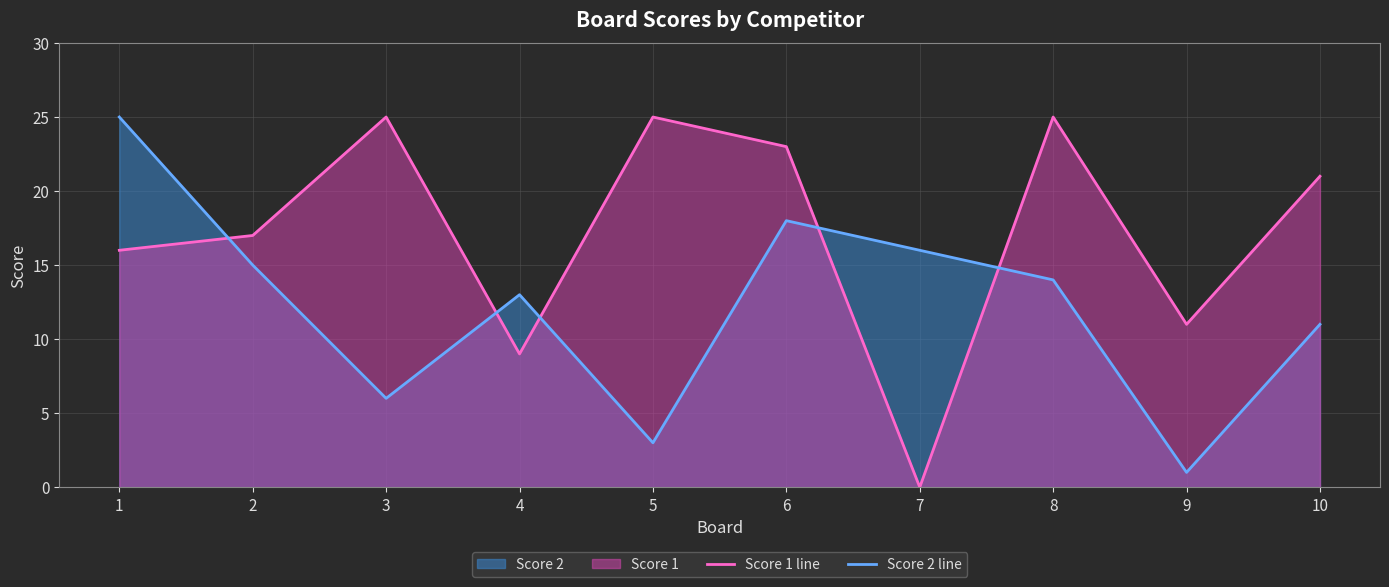

How many interior local valleys does the Score 2 line series have?

3